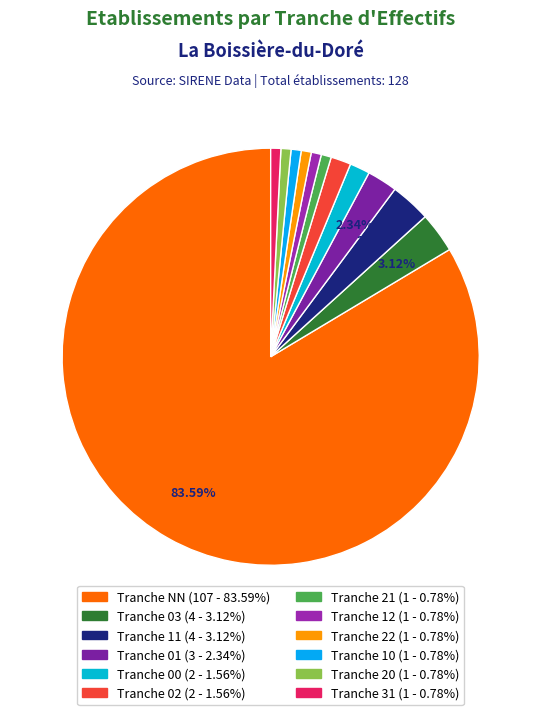

Is there a majority slice in this chart?

Yes